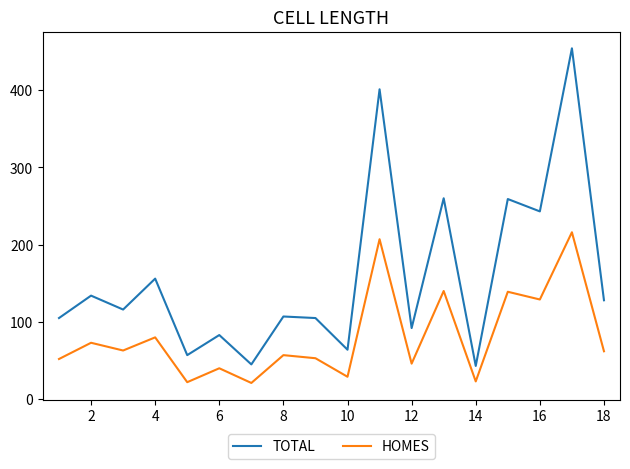

Which series has the largest total across all categories?

TOTAL